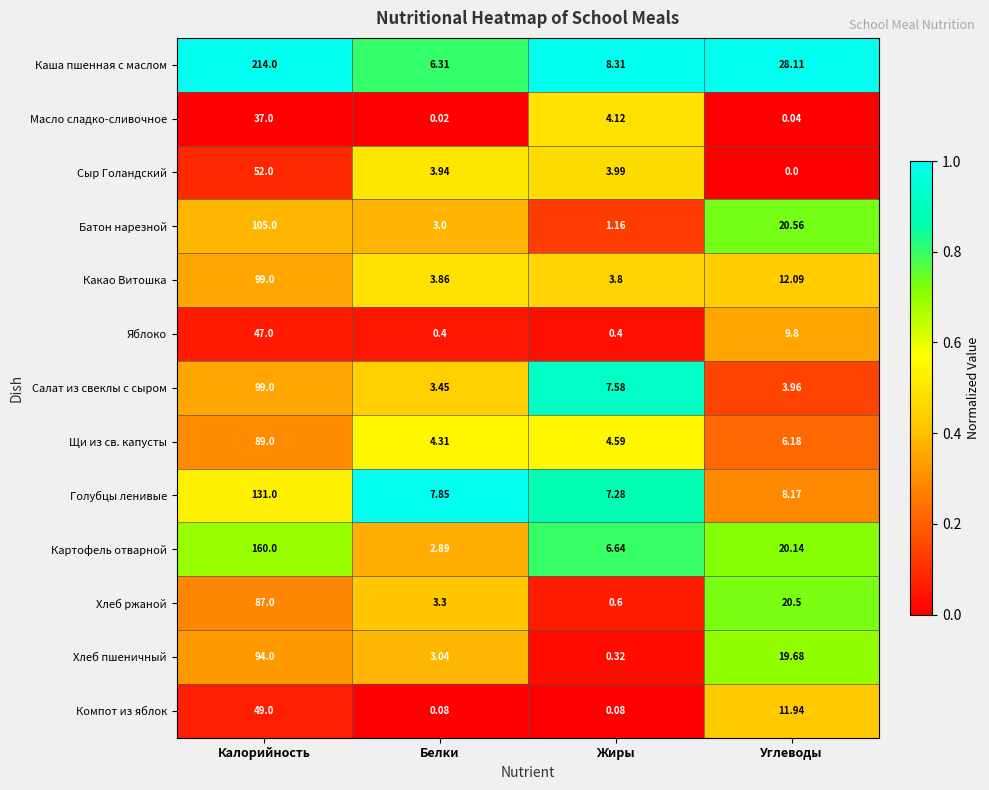

Which series changed the most between Калорийность and Белки?

Каша пшенная с маслом